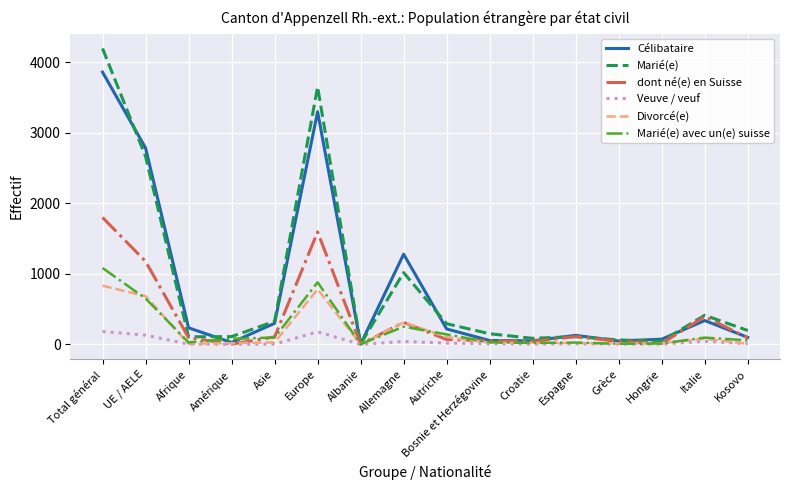

Where is Célibataire nearest to the value 1930?

Allemagne